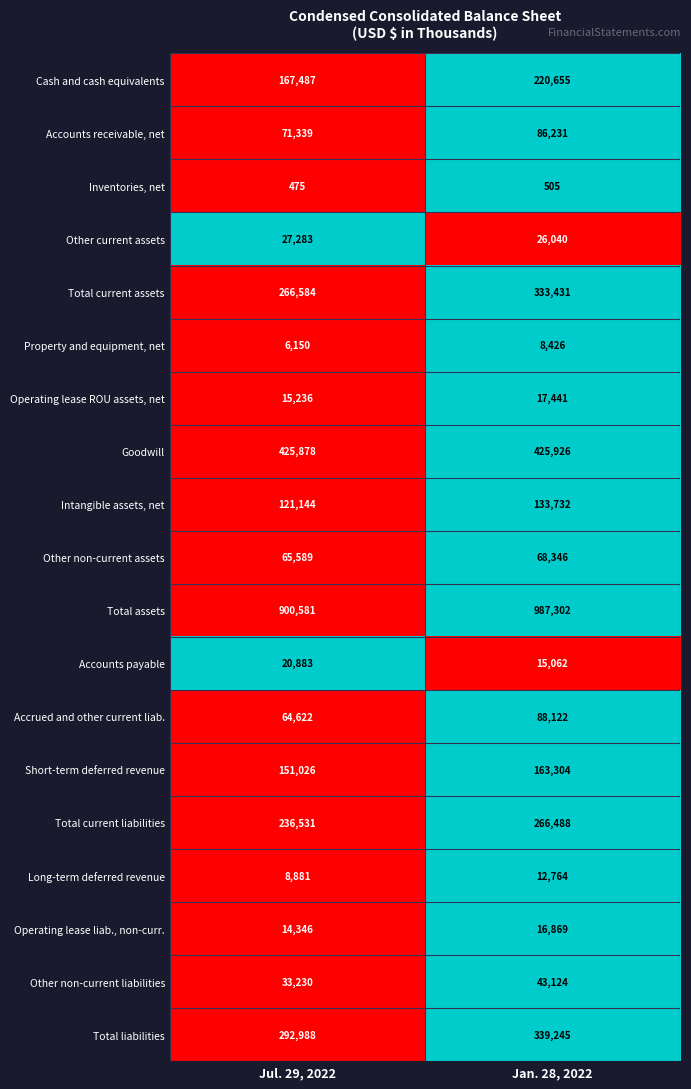

What is the spread (max minus min) of values at Jan. 28, 2022?

986797